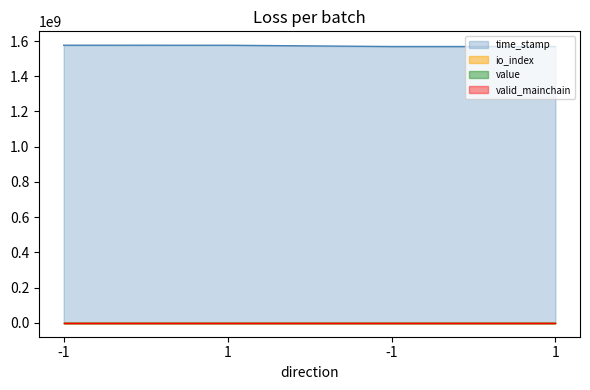

Count the number of data series in this chart.

4